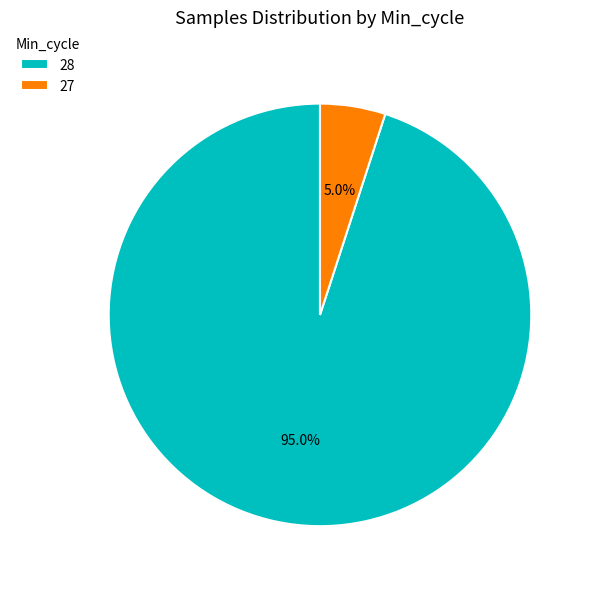

Which slice is the largest?

28